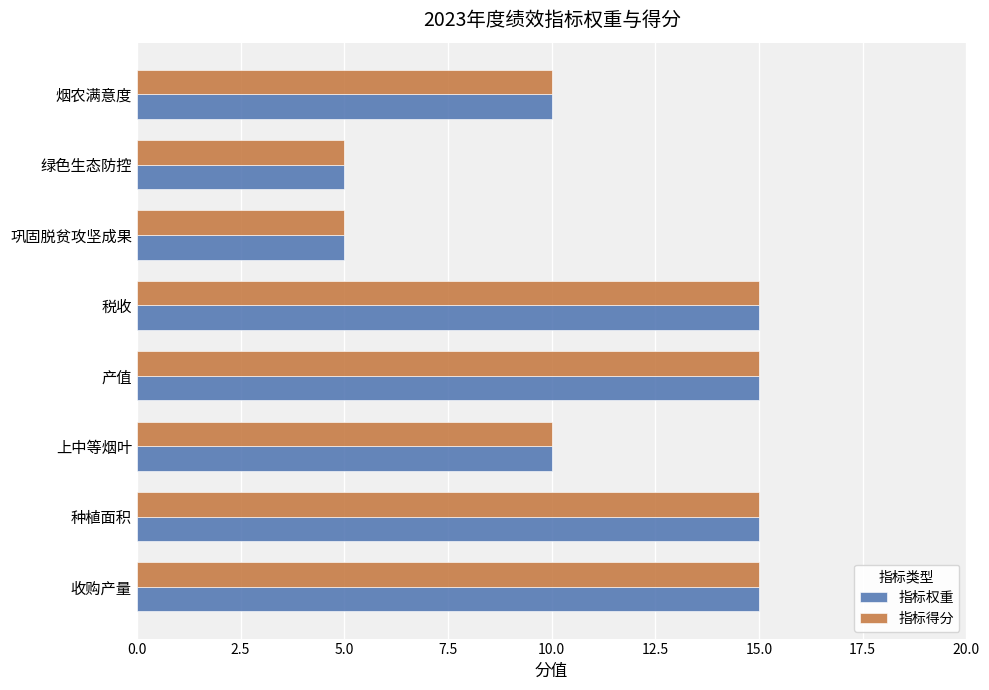

Is it true that 指标得分 equals 5 at 巩固脱贫攻坚成果?

True